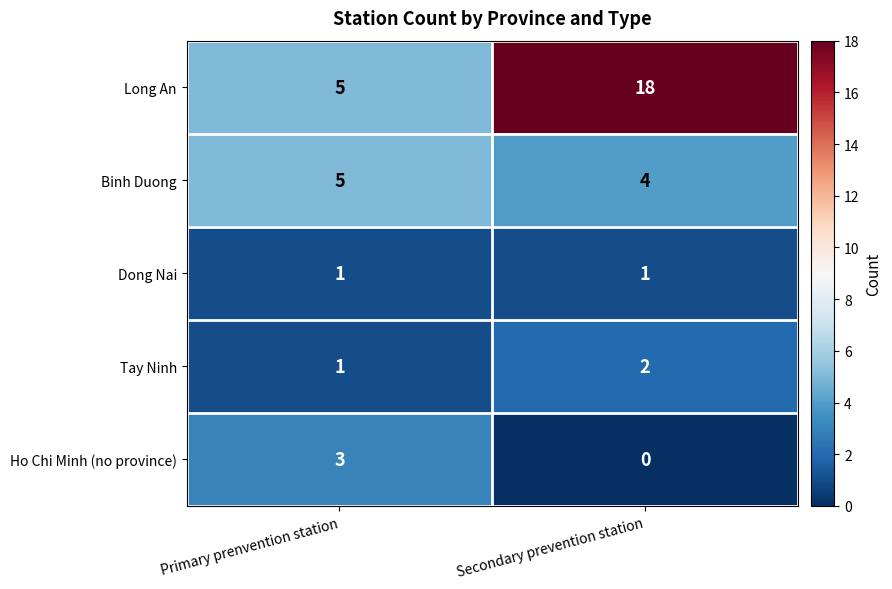

At which label does Long An reach its peak?

Secondary prevention station